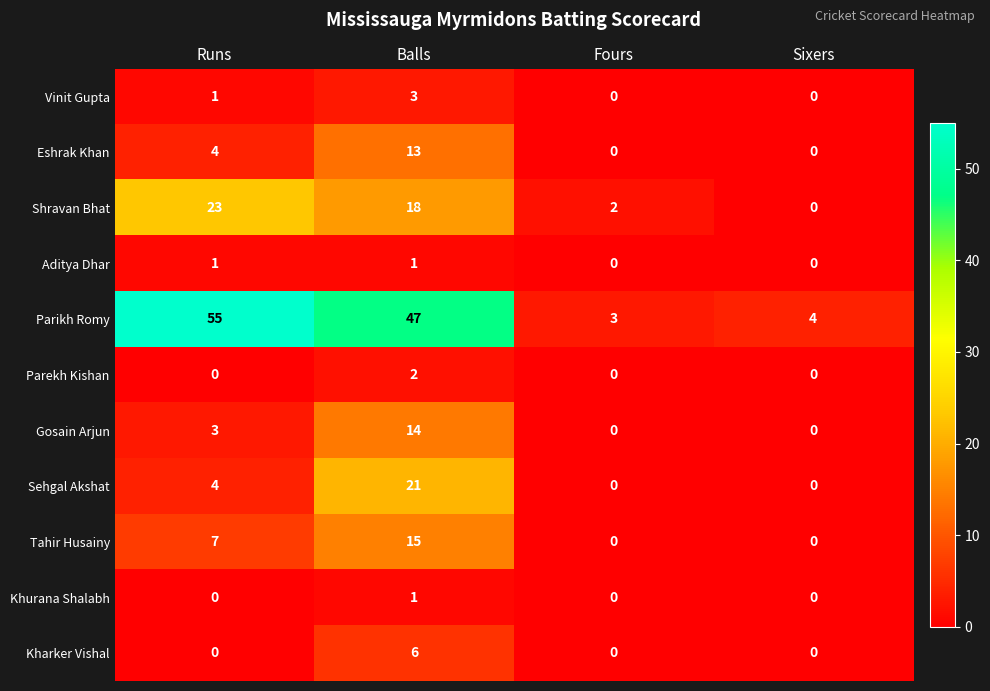

At which label does Tahir Husainy reach its peak?

Balls